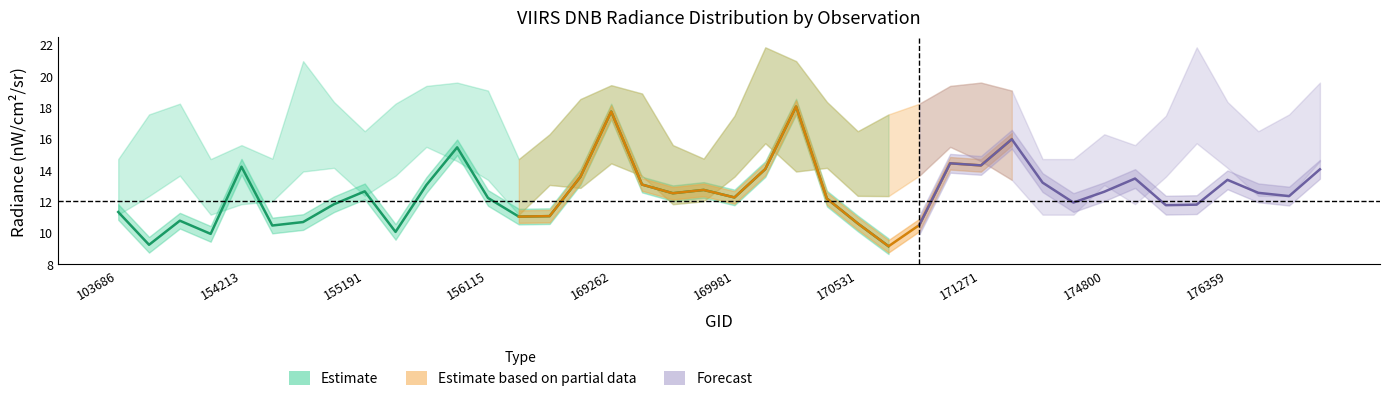

What is the maximum value for rade9_bin_3q?

21.8